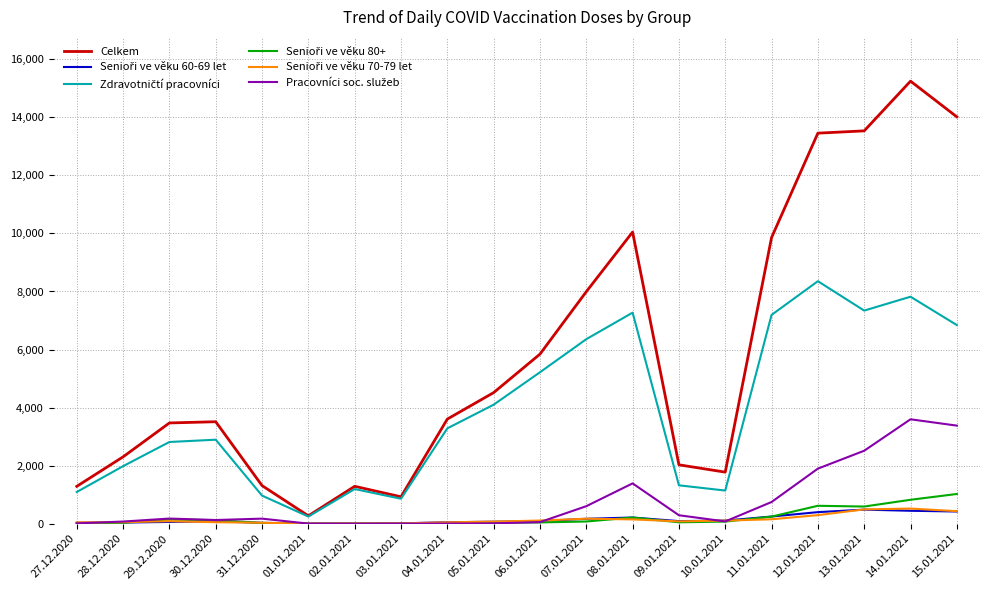

Which category has the highest value across all series?

14.01.2021